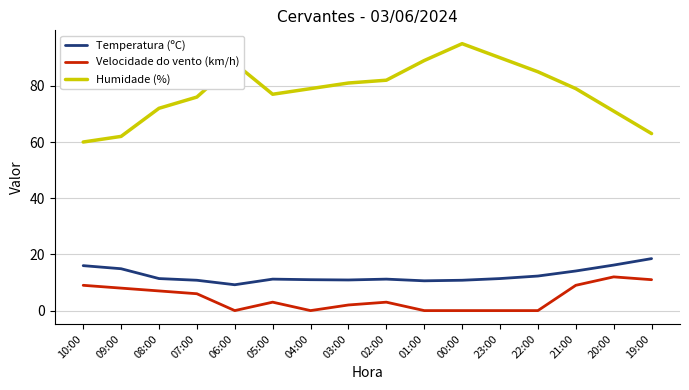

What is the difference between the second highest and second lowest values in the Humidade (%) series?

28.0